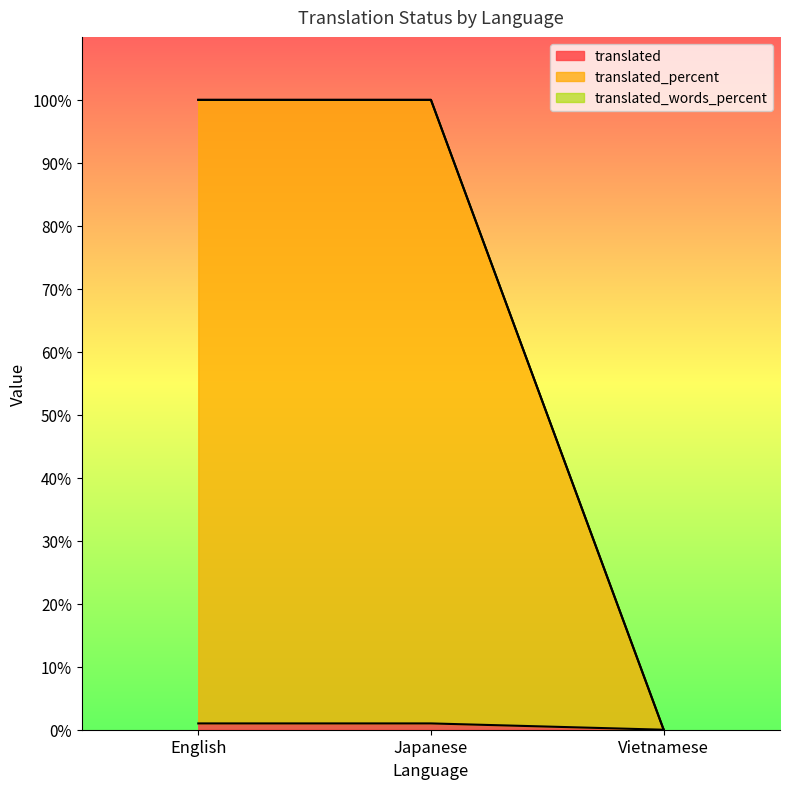

What is the label of the 3rd point from the left?

Vietnamese